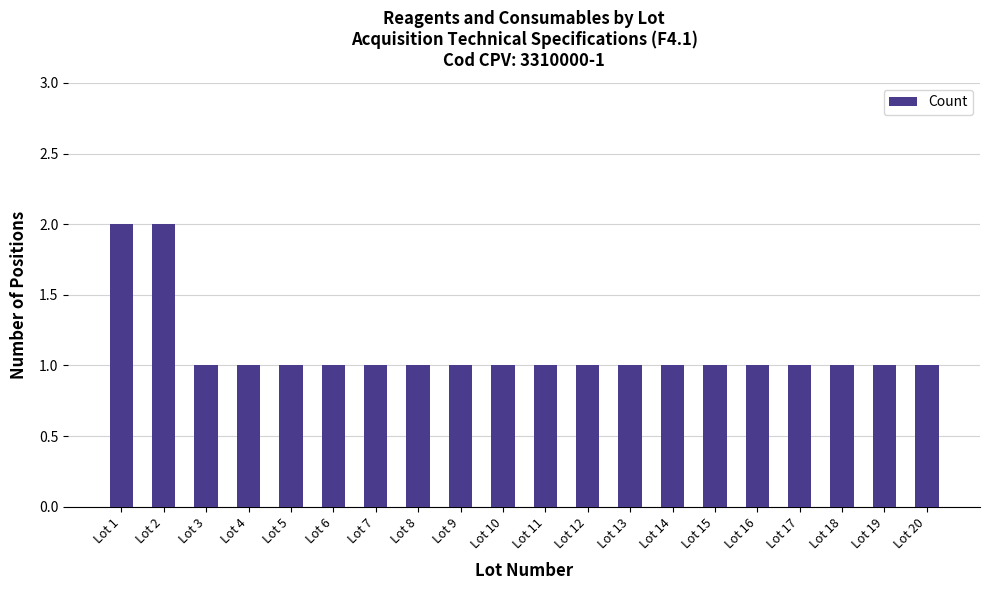

What is the difference between the second highest and second lowest values?

1